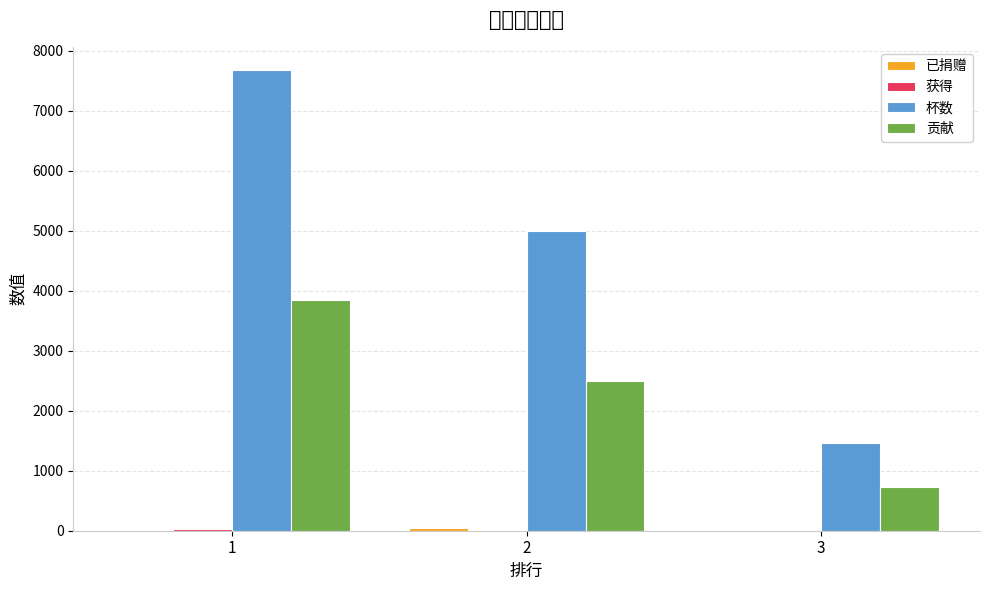

What is the spread (max minus min) of values at 2?

4991